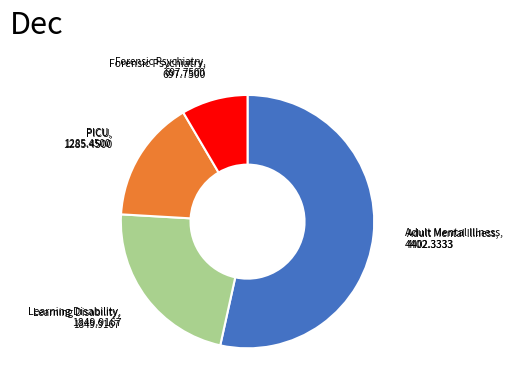

Count the number of slices in the pie.

4